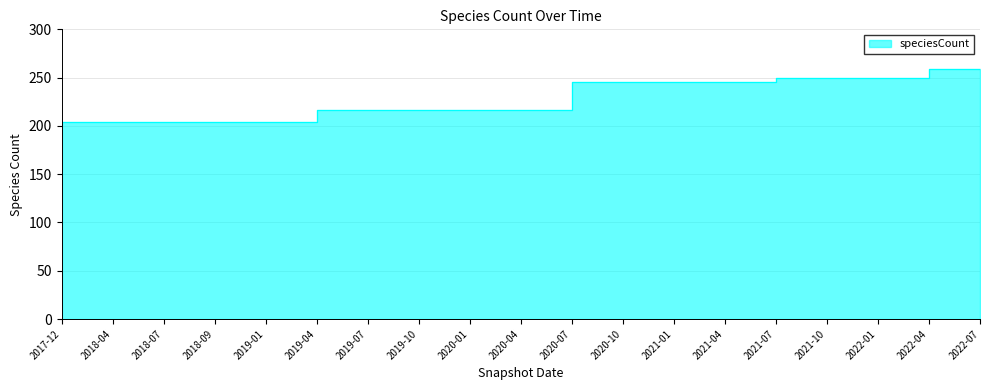

The chart shows a value of 216 at 2020-01. True or false?

True